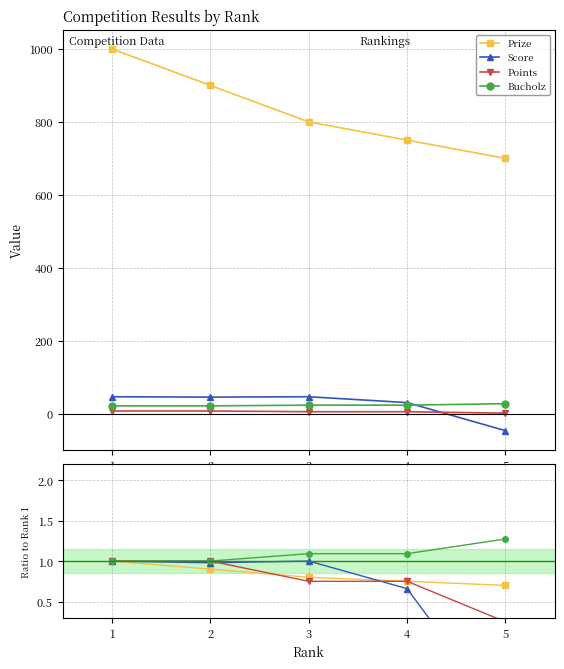

Rank the categories by Bucholz value from highest to lowest.

5, 3, 4, 1, 2